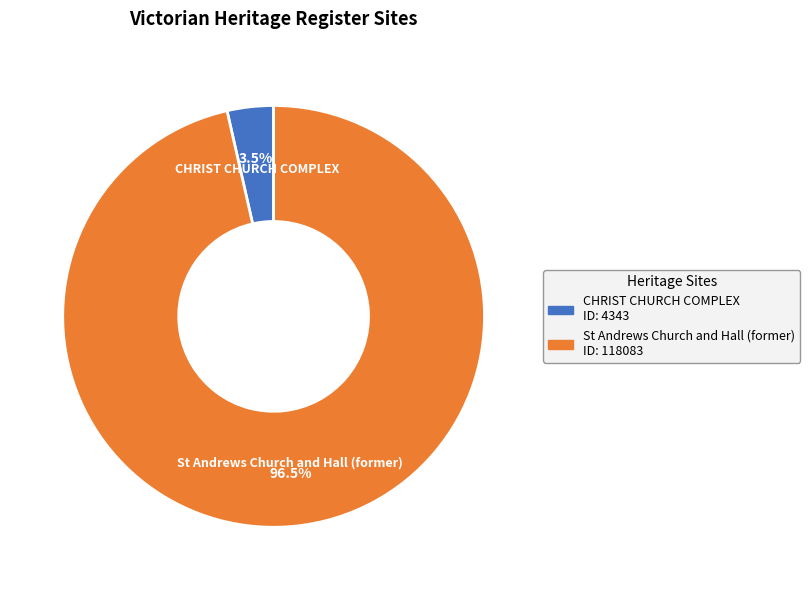

Rank the categories by value from lowest to highest.

CHRIST CHURCH COMPLEX, St Andrews Church and Hall (former)